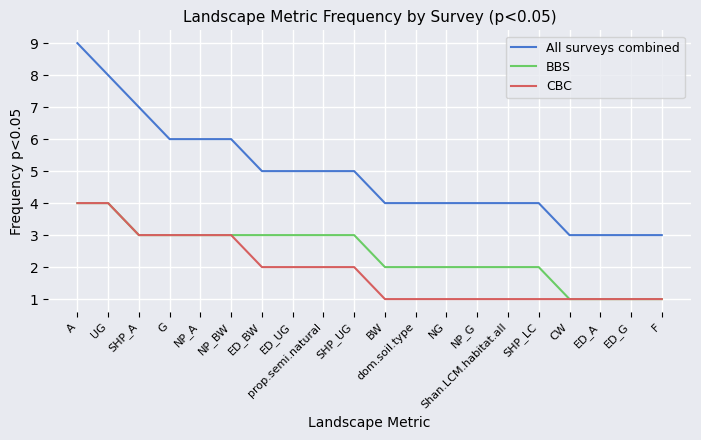

What is the total value across all series at NP_BW?

12